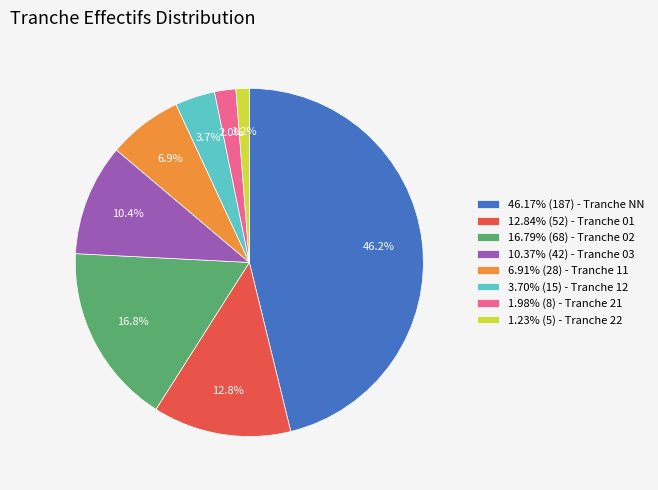

Is there any slice that represents more than half of the pie?

No